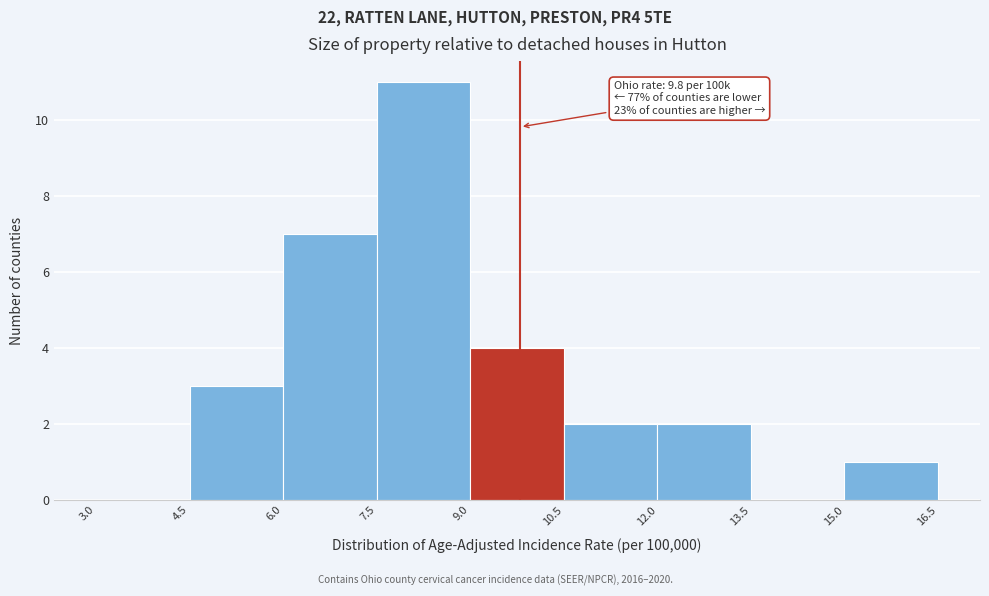

Over which range of the x-axis is the bar tallest?

7.5 to 9.0